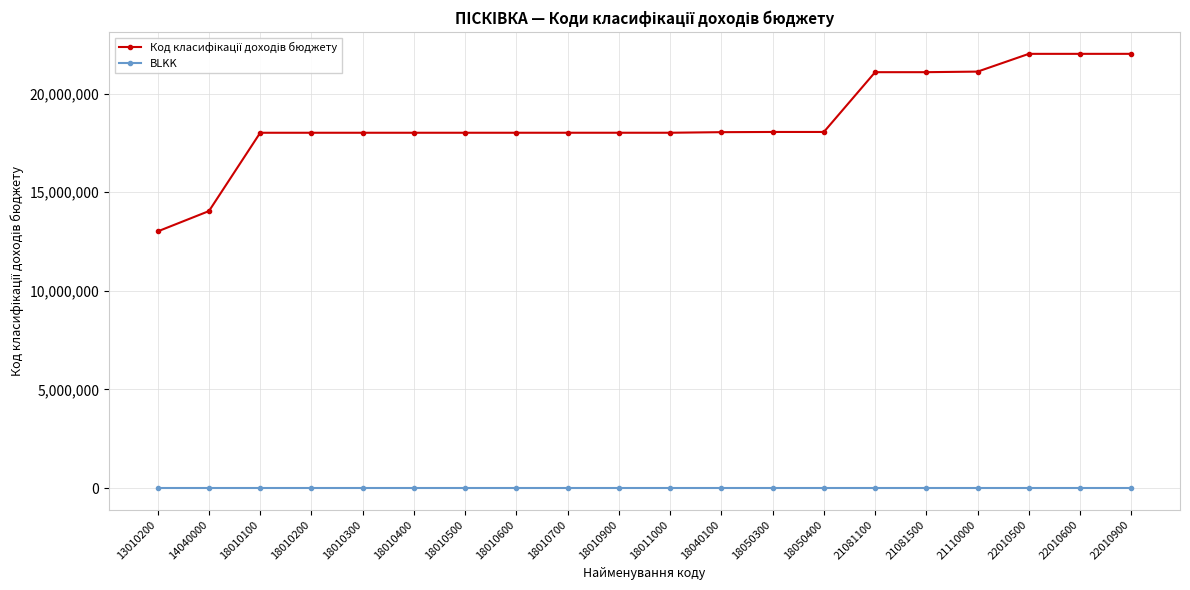

True or false: BLKK has a value of 0 at 18050300.

True